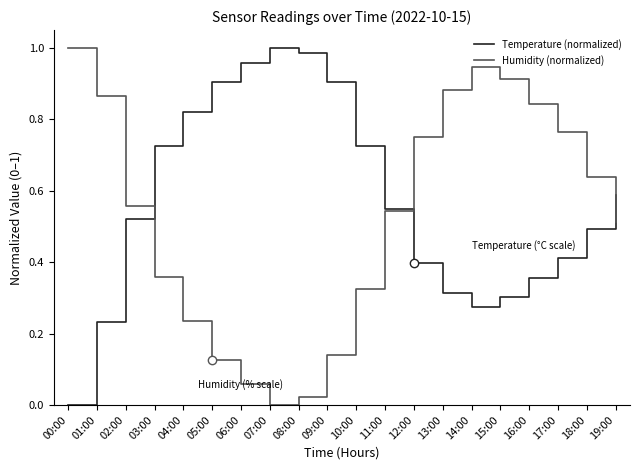

The Humidity (normalized) series shows 0.9 at 01:00. True or false?

True